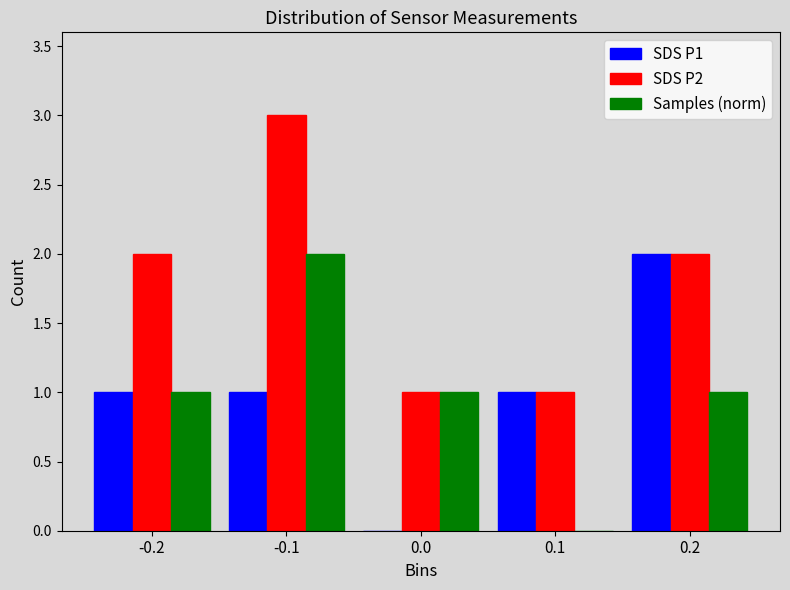

In the Samples (norm) series, which range on the x-axis has the tallest bar?

-0.15 to -0.05